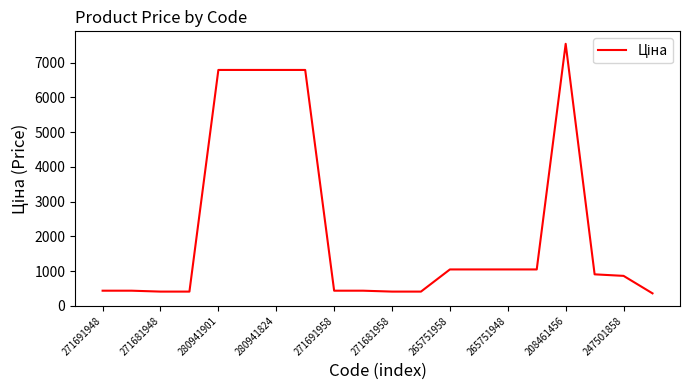

What is the minimum value shown in the chart?

357.8